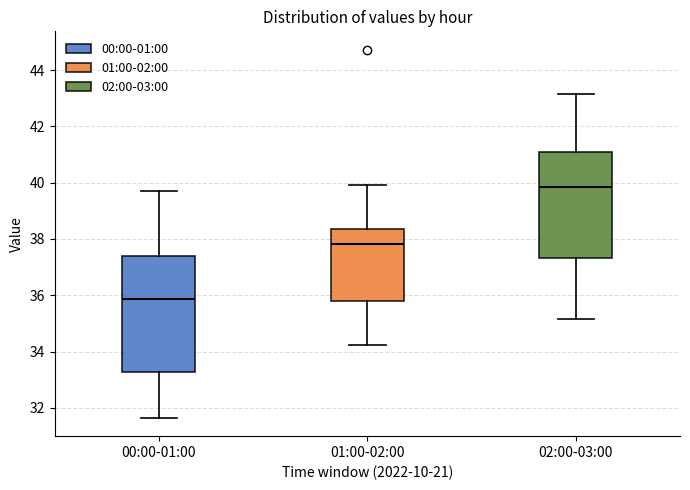

Reading left to right, transcribe this box plot: for each box, give where its median line is, the range the box spans, and where its two whiskers end, as read against the y-axis. The values are not printed on the chart, so give them approximately, as read against the axis.

00:00-01:00: median 35.8, box 33.2 to 37.4, whiskers 31.6 to 39.8
01:00-02:00: median 37.8, box 35.8 to 38.4, whiskers 34.2 to 40.0
02:00-03:00: median 39.8, box 37.4 to 41.0, whiskers 35.2 to 43.2